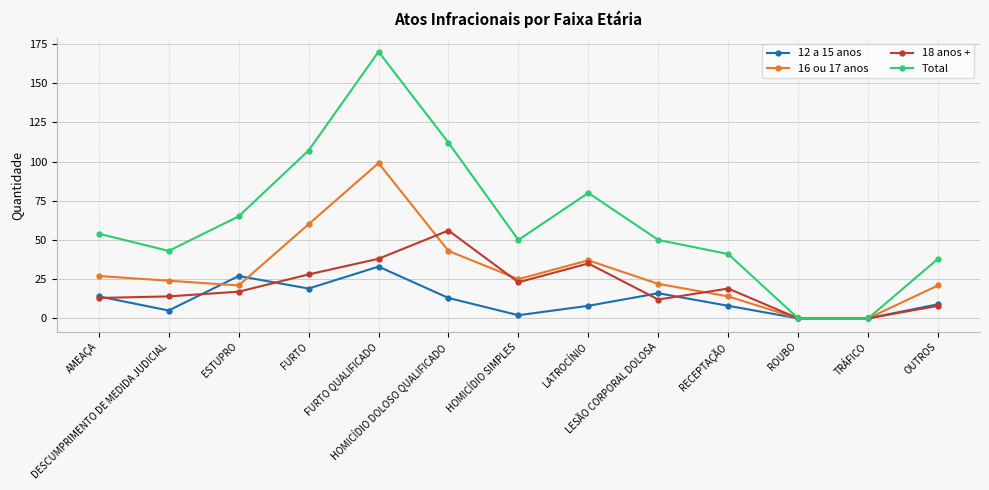

Count the number of categories in the chart.

13